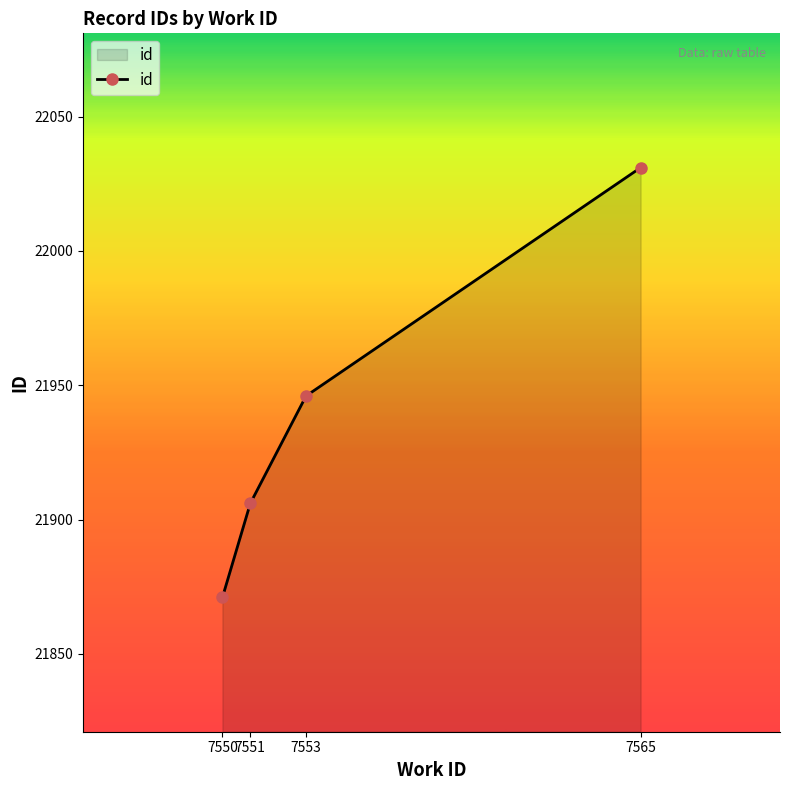

What is the value of the 2nd point from the left?

21906